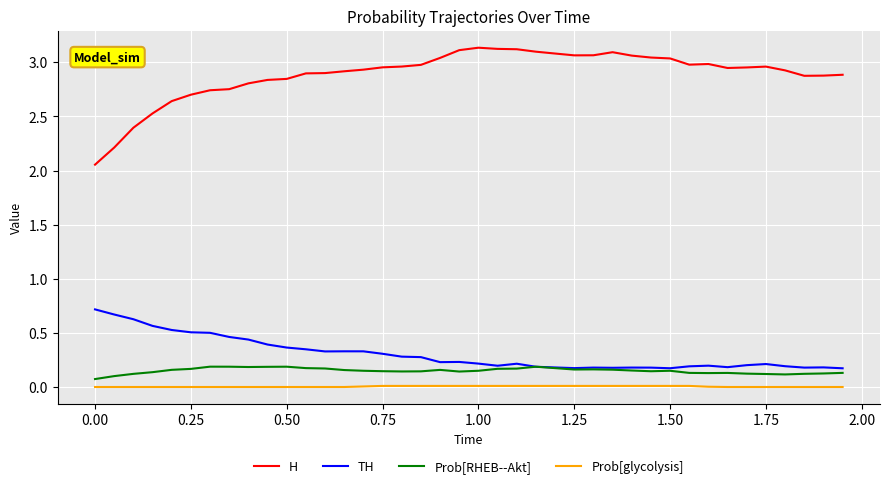

Which series has the largest total across all categories?

H